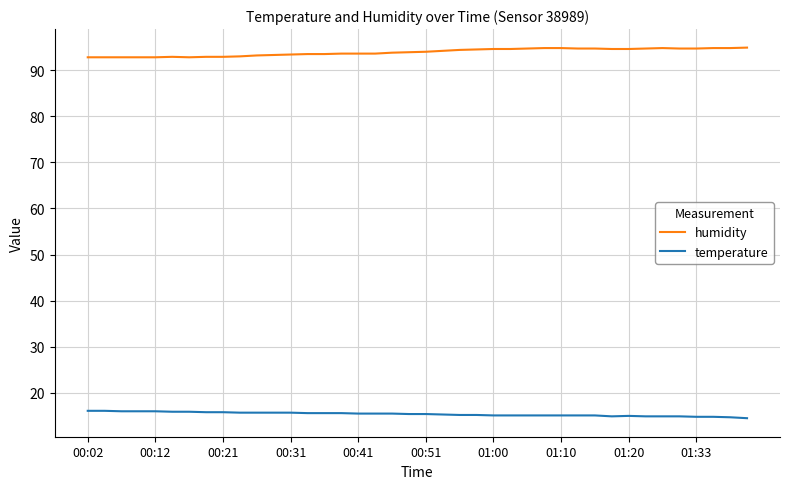

True or false: temperature and humidity intersect in this chart.

False